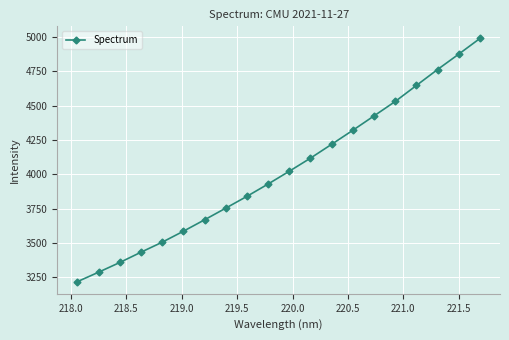

Does the chart have visible grid lines?

Yes